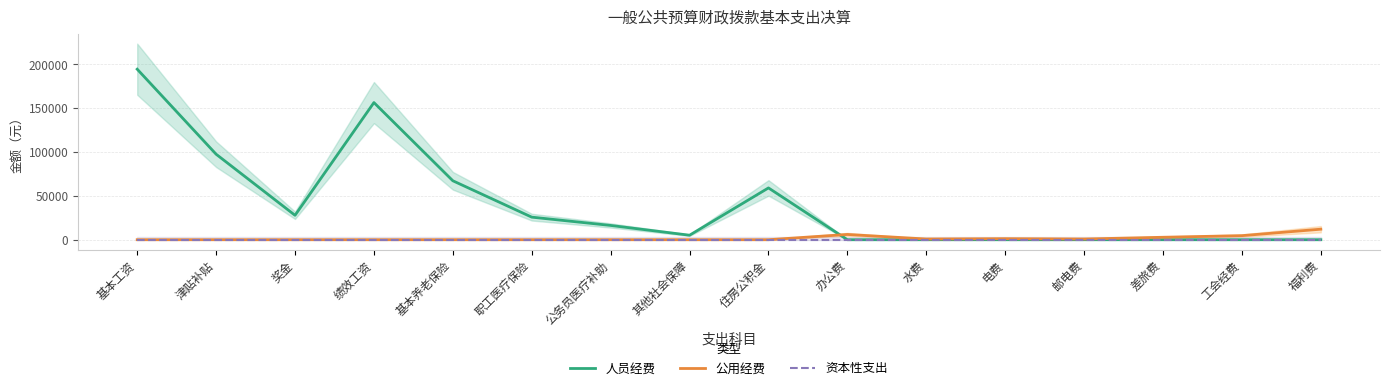

Between which two adjacent categories do 人员经费 and 公用经费 first intersect?

住房公积金 and 办公费